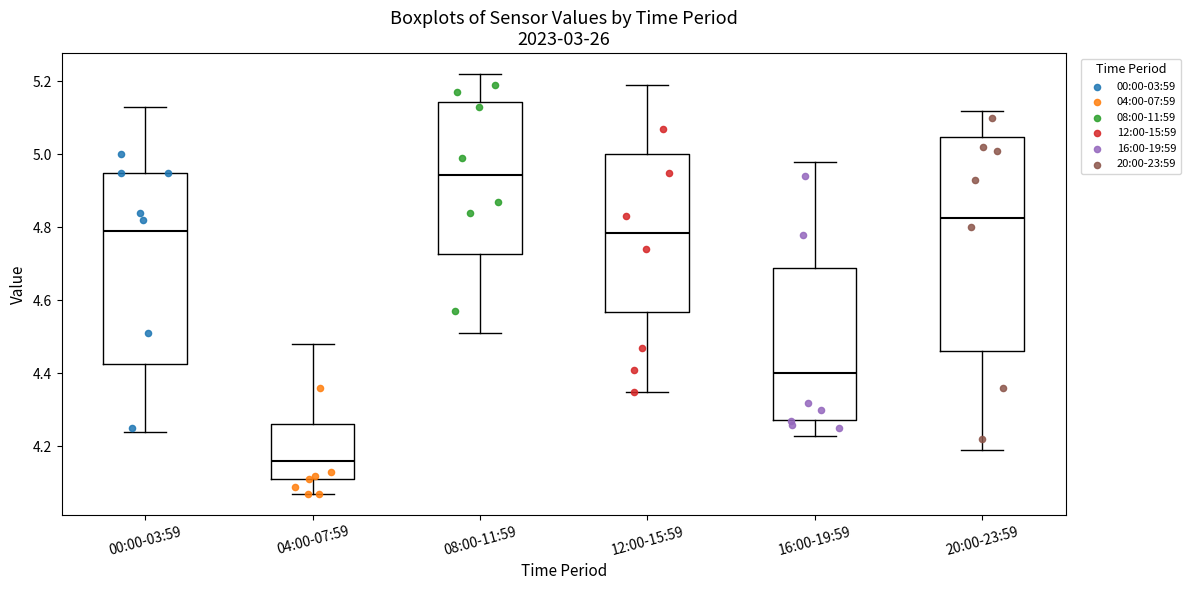

Reading left to right, transcribe this box plot: for each box, give where its median line is, the range the box spans, and where its two whiskers end, as read against the y-axis. The values are not printed on the chart, so give them approximately, as read against the axis.

00:00-03:59: median 4.80, box 4.42 to 4.96, whiskers 4.24 to 5.14
04:00-07:59: median 4.16, box 4.12 to 4.26, whiskers 4.08 to 4.48
08:00-11:59: median 4.94, box 4.72 to 5.14, whiskers 4.52 to 5.22
12:00-15:59: median 4.78, box 4.56 to 5.00, whiskers 4.36 to 5.20
16:00-19:59: median 4.40, box 4.28 to 4.70, whiskers 4.24 to 4.98
20:00-23:59: median 4.82, box 4.46 to 5.04, whiskers 4.20 to 5.12